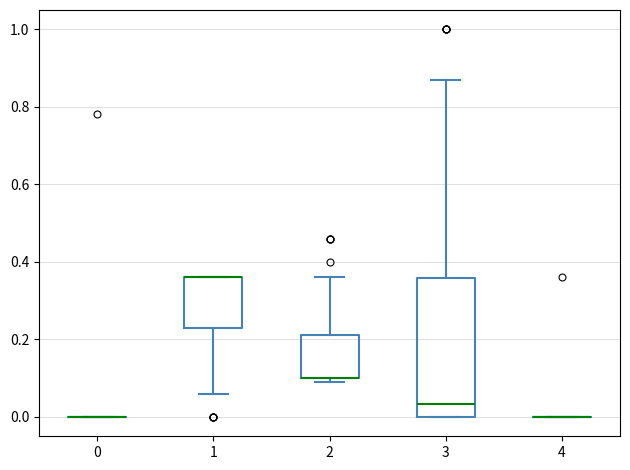

Reading left to right, read every box against the y-axis: the position of its median line, the range the box covers, and the ends of its whiskers. The values are not printed on the chart, so give them approximately, as read against the axis.

0: box collapsed to a line at 0.00, whiskers 0.00 to 0.00
1: median 0.36 (drawn on the box's upper edge), box 0.24 to 0.36, whiskers 0.06 to 0.36
2: median 0.10 (drawn on the box's lower edge), box 0.10 to 0.22, whiskers 0.10 (just below the box's lower edge) to 0.36
3: median 0.04, box 0.00 to 0.36, whiskers 0.00 to 0.86
4: box collapsed to a line at 0.00, whiskers 0.00 to 0.00